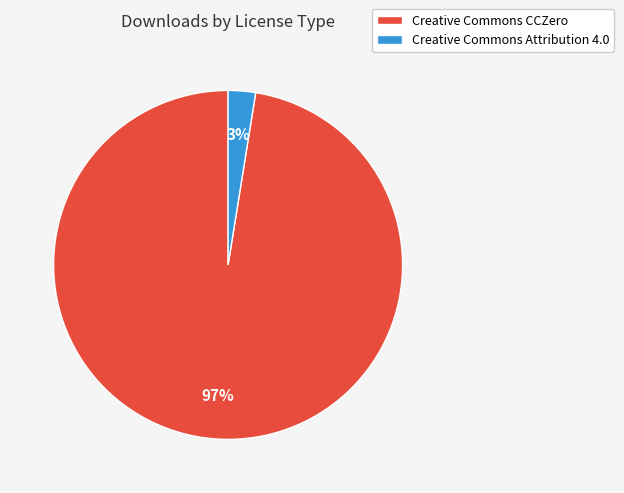

How many segments does this pie chart have?

2